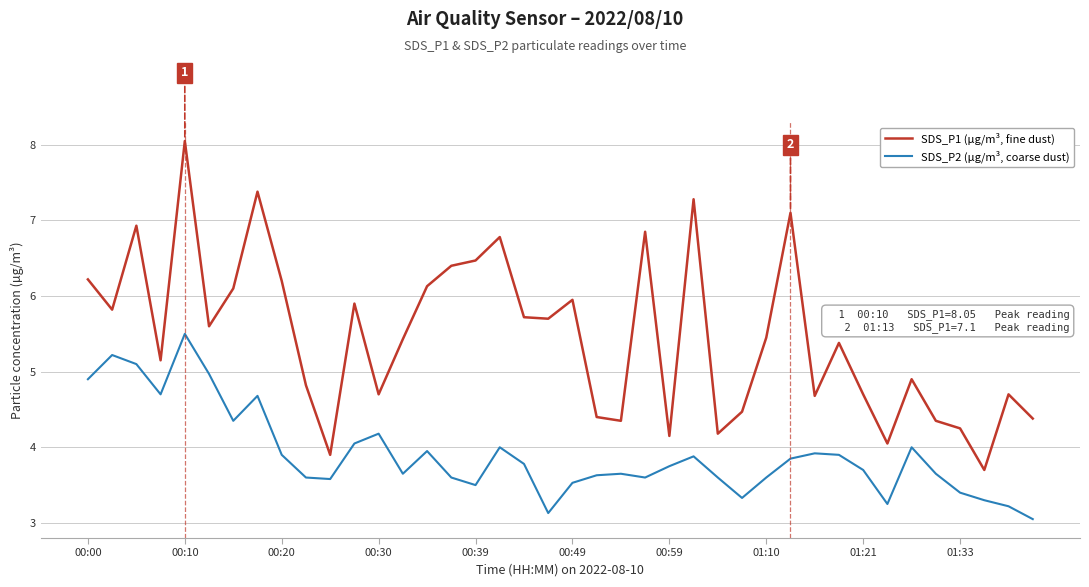

Which series has the largest total across all categories?

SDS_P1 (µg/m³, fine dust)